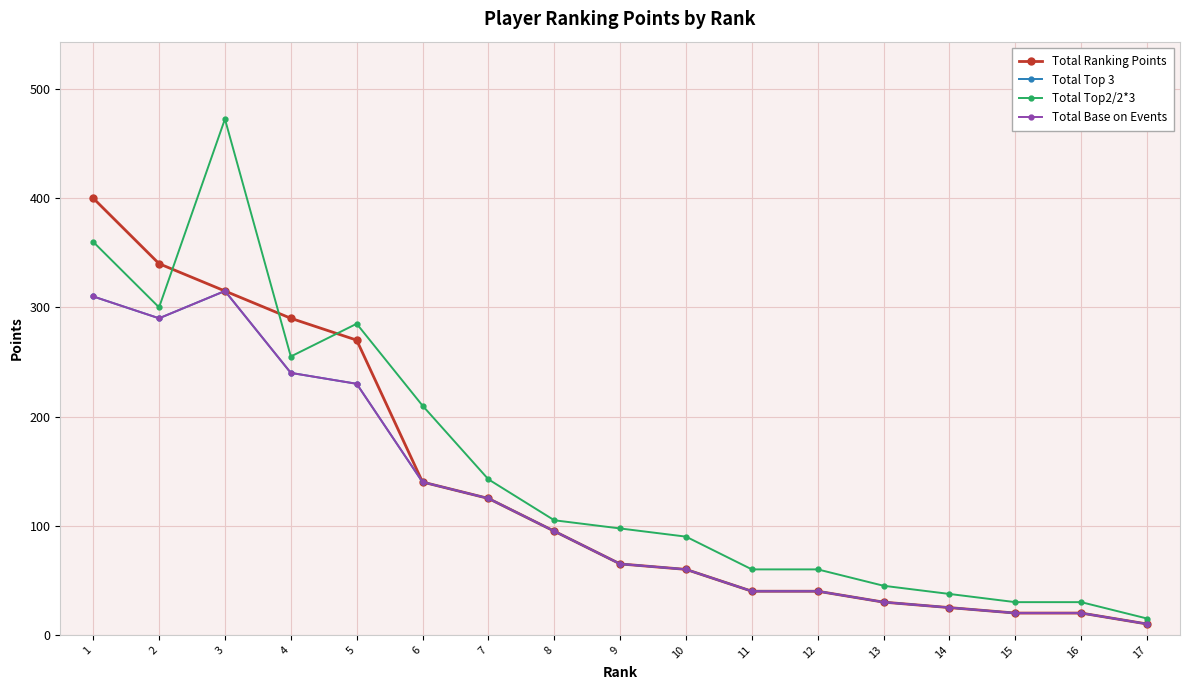

True or false: Total Ranking Points has a value of 340.0 at 2.

True